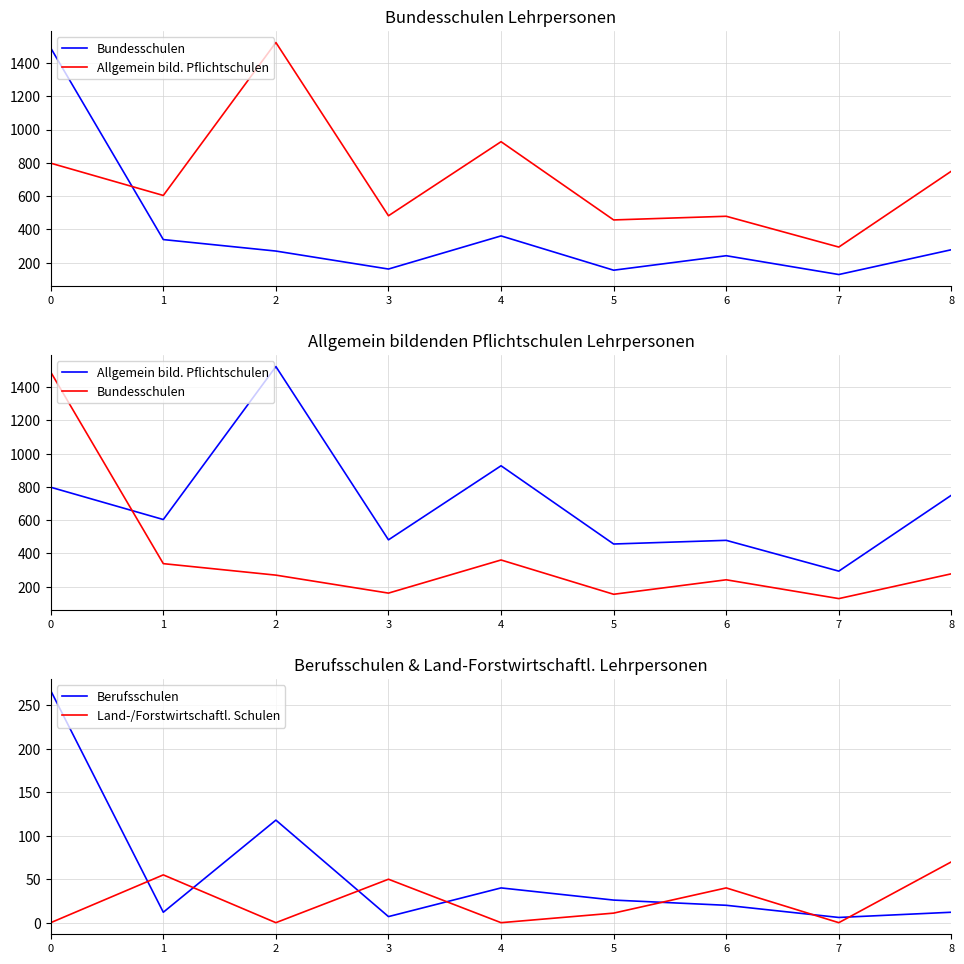

The Allgemein bild. Pflichtschulen series shows 479 at 6. True or false?

True